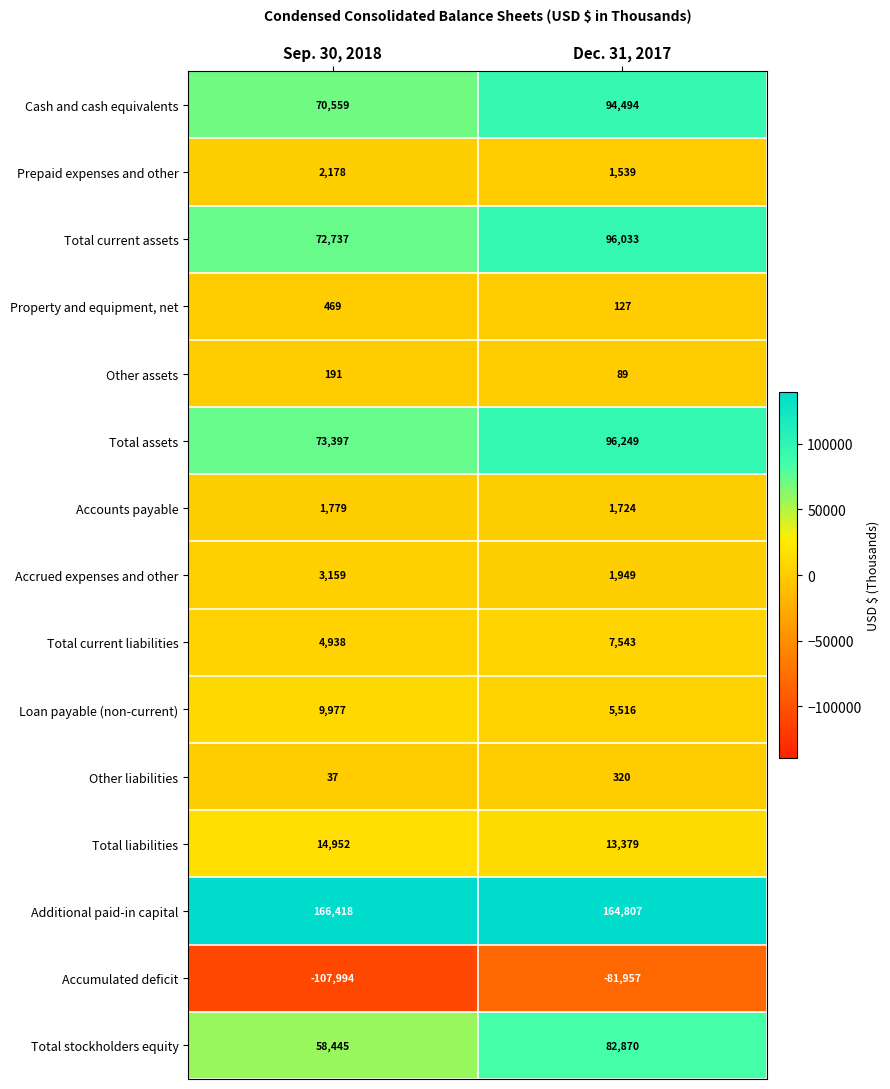

Rank the series by their maximum value, from highest to lowest.

Additional paid-in capital, Total assets, Total current assets, Cash and cash equivalents, Total stockholders equity, Total liabilities, Loan payable (non-current), Total current liabilities, Accrued expenses and other, Prepaid expenses and other, Accounts payable, Property and equipment, net, Other liabilities, Other assets, Accumulated deficit